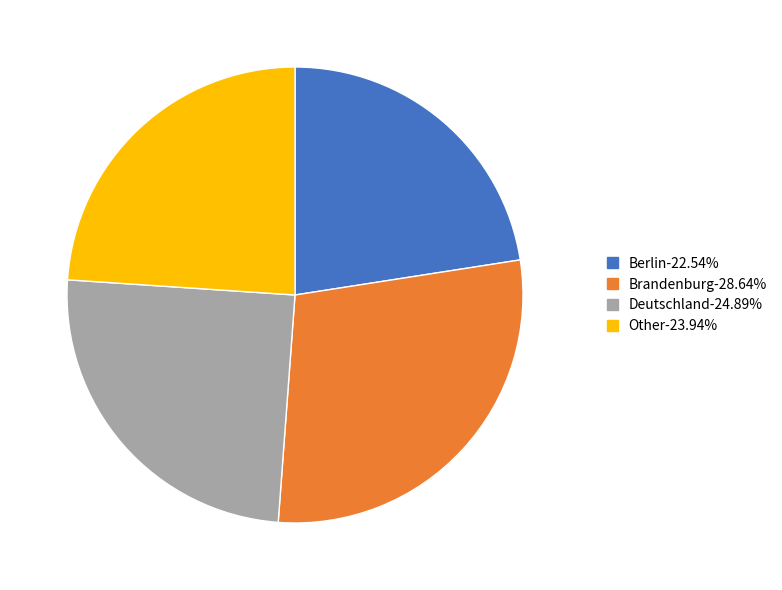

Is there any slice that represents more than half of the pie?

No